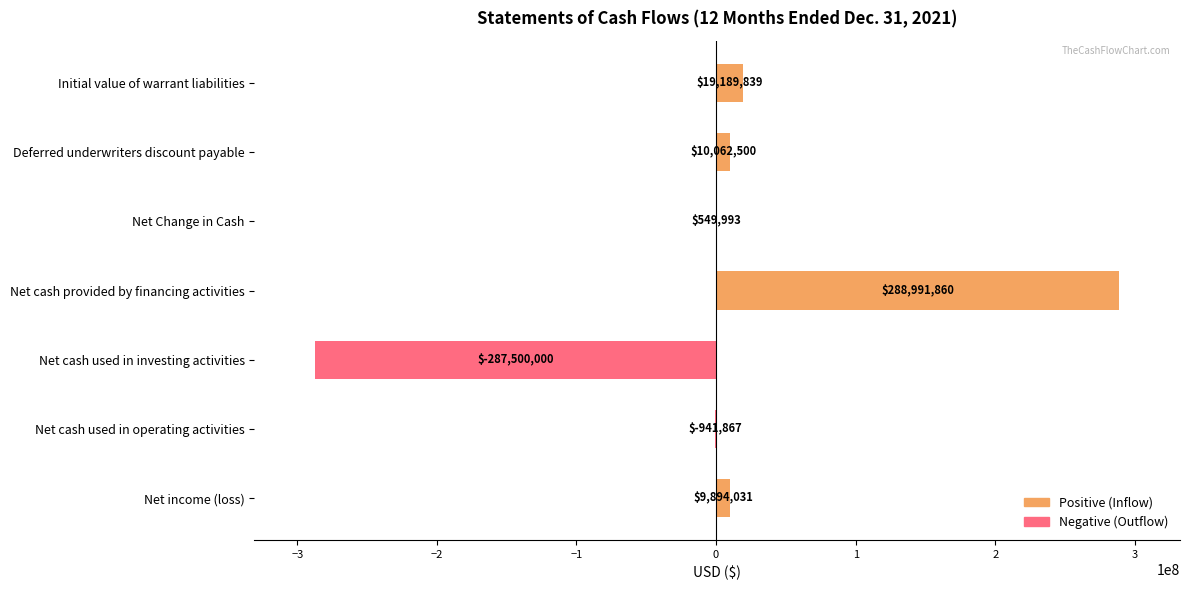

What is the approximate value at Net income (loss)?

9894031